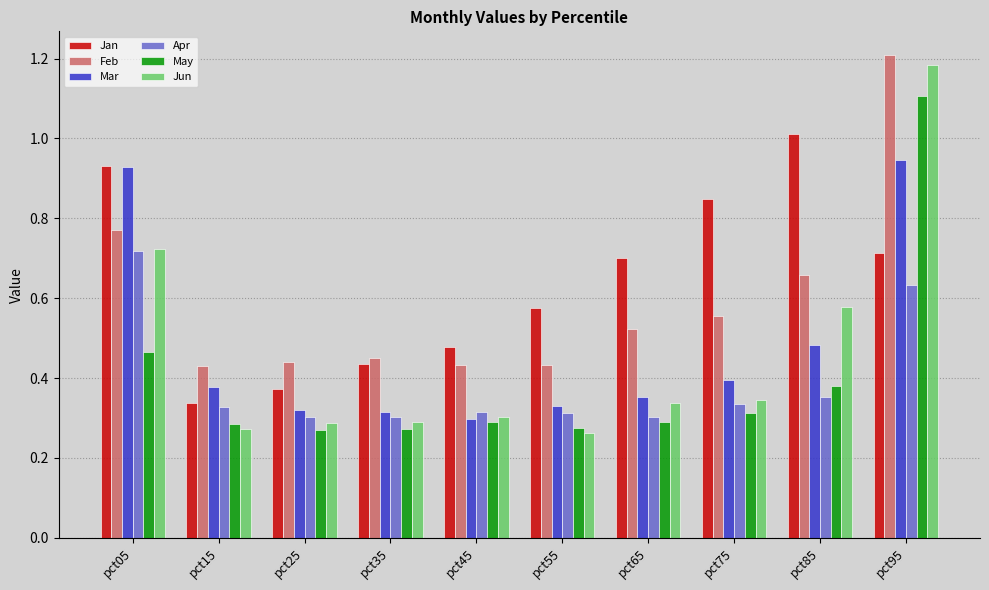

At pct85, list the series in order from largest to smallest.

Jan, Feb, Jun, Mar, May, Apr